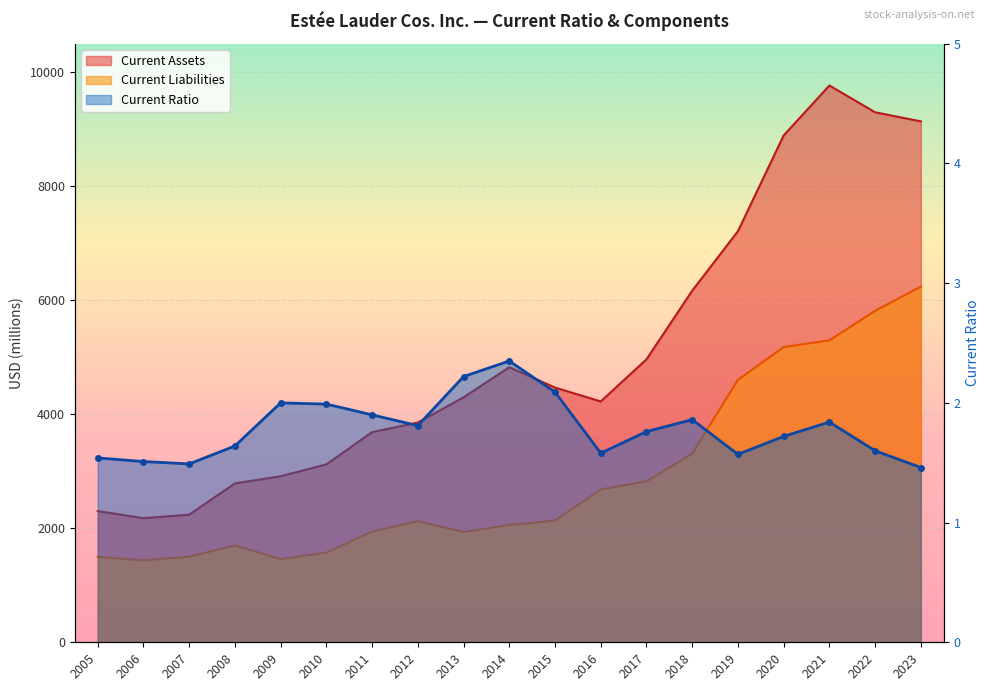

Where is Current Ratio nearest to the value 1?

2023